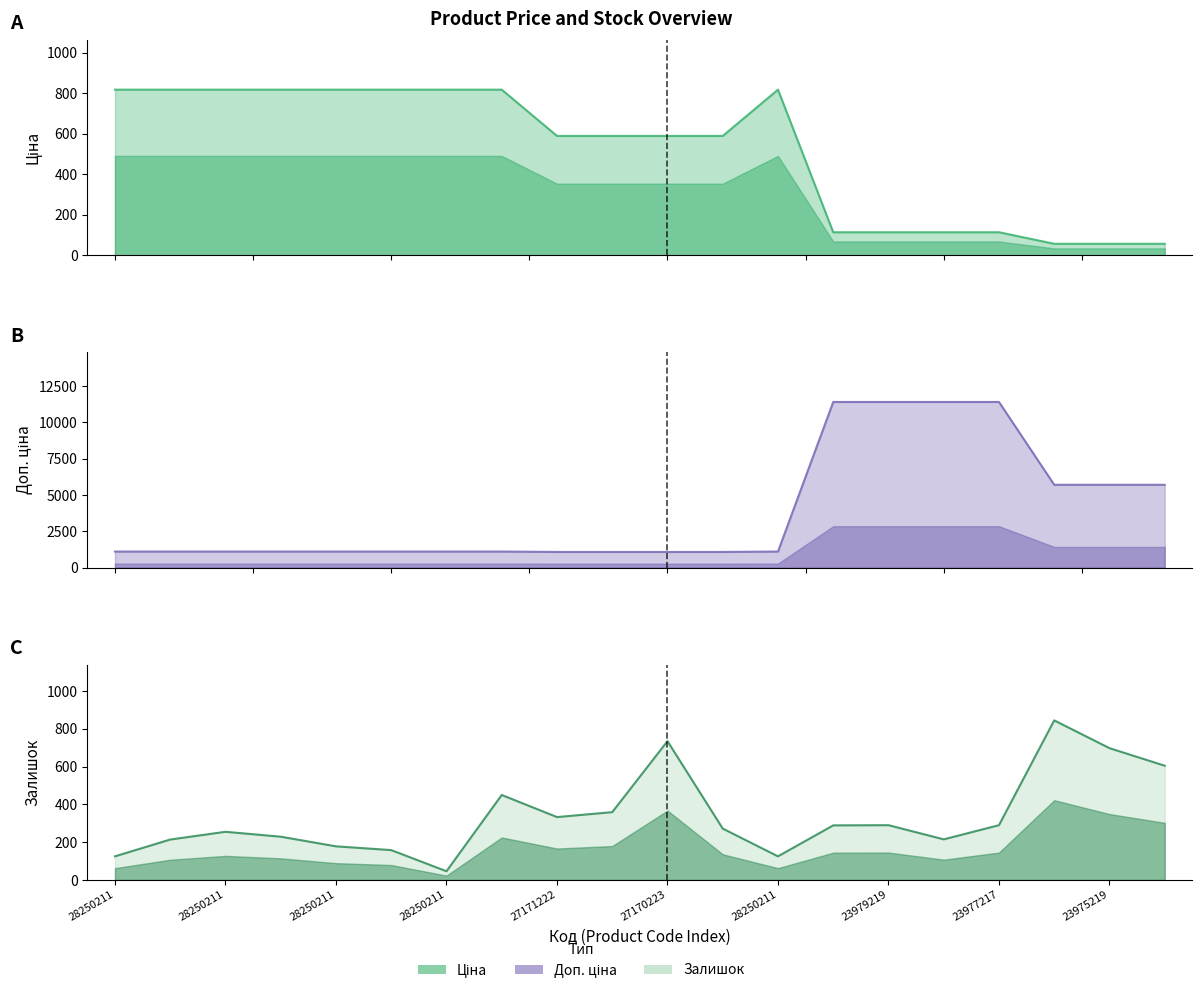

True or false: Залишок and Доп. ціна intersect in this chart.

False